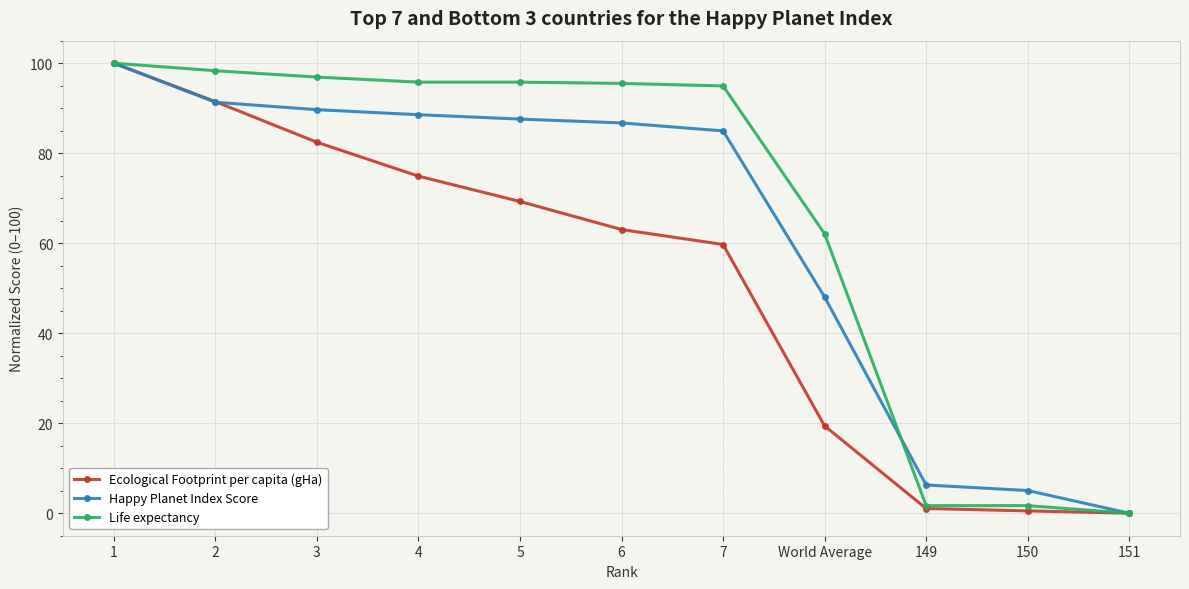

What value does the Happy Planet Index Score series have at 7?

85.0